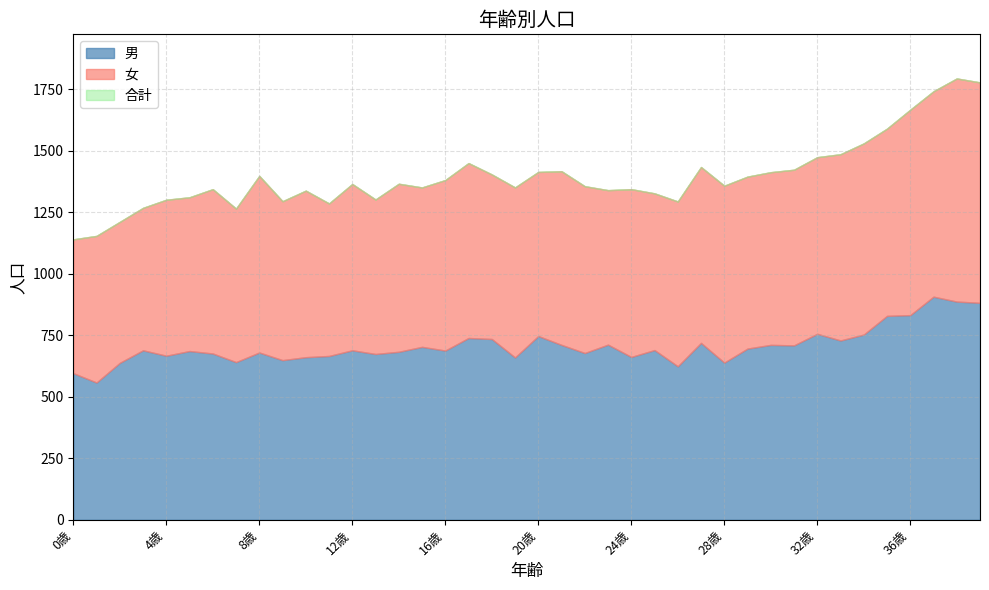

How many values in the 男 series are below 689?

19